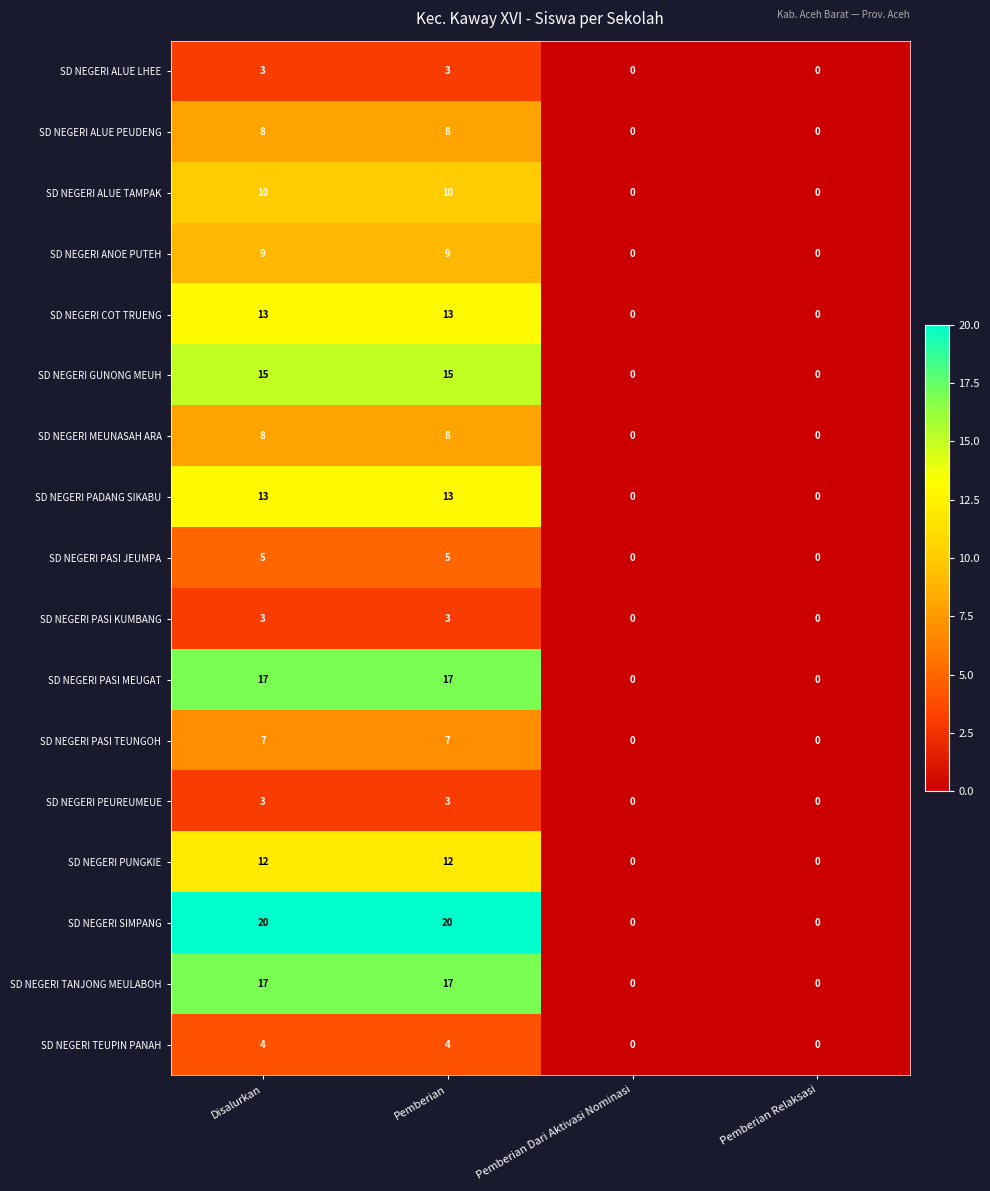

What is the approximate value of SD NEGERI TEUPIN PANAH at Pemberian?

4